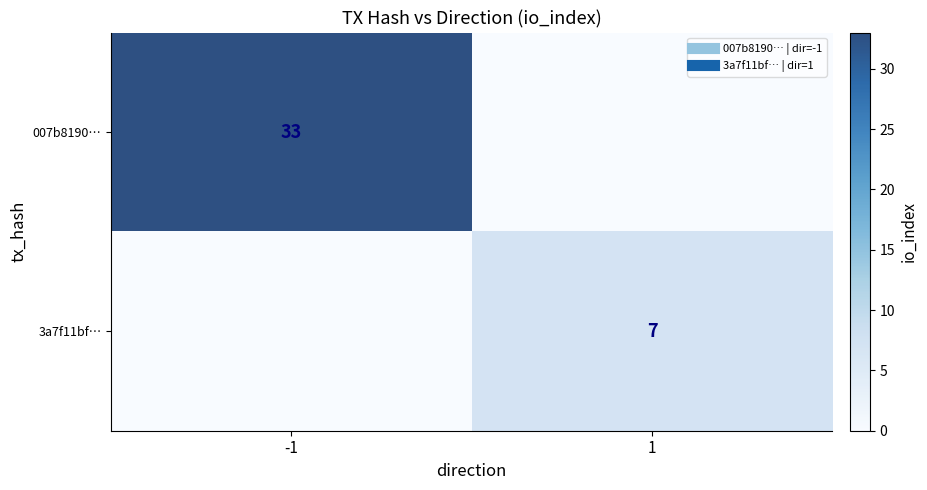

Rank the series at -1 from lowest to highest value.

3a7f11bf…, 007b8190…